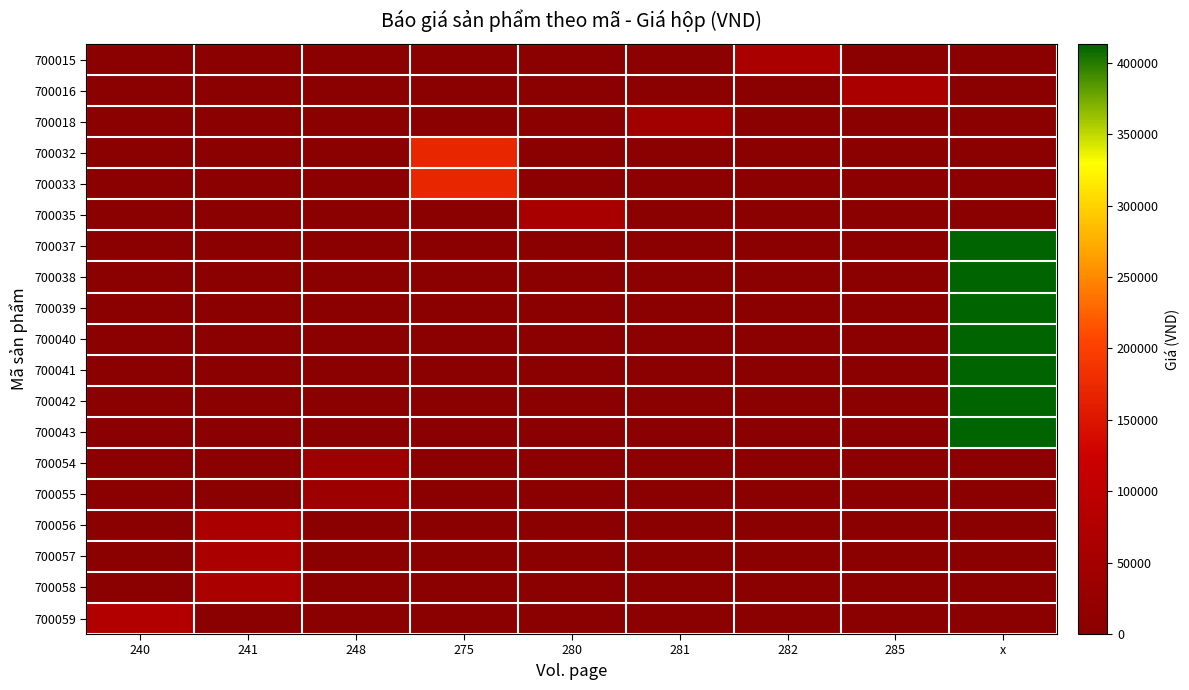

What is the spread (max minus min) of values at 281?

45600